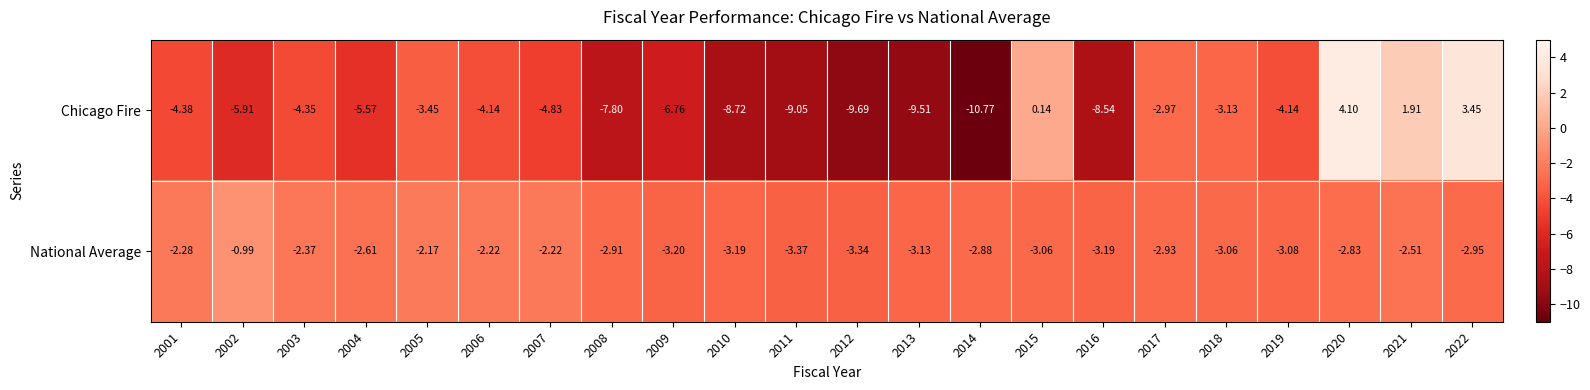

At how many categories does at least one series exceed 3?

2